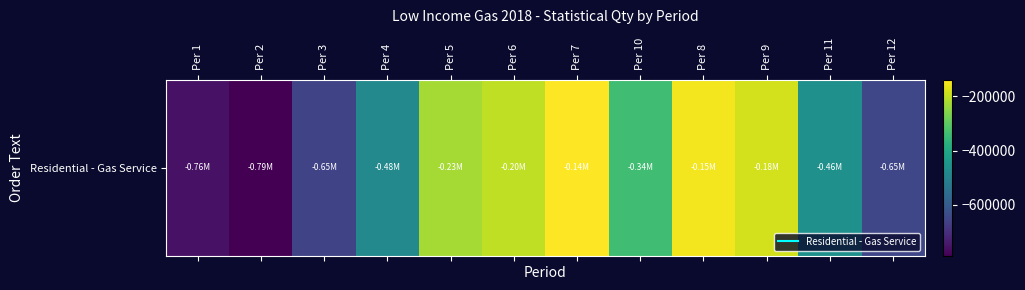

Rank the categories by value from lowest to highest.

Per 2, Per 1, Per 3, Per 12, Per 4, Per 11, Per 10, Per 5, Per 6, Per 9, Per 8, Per 7